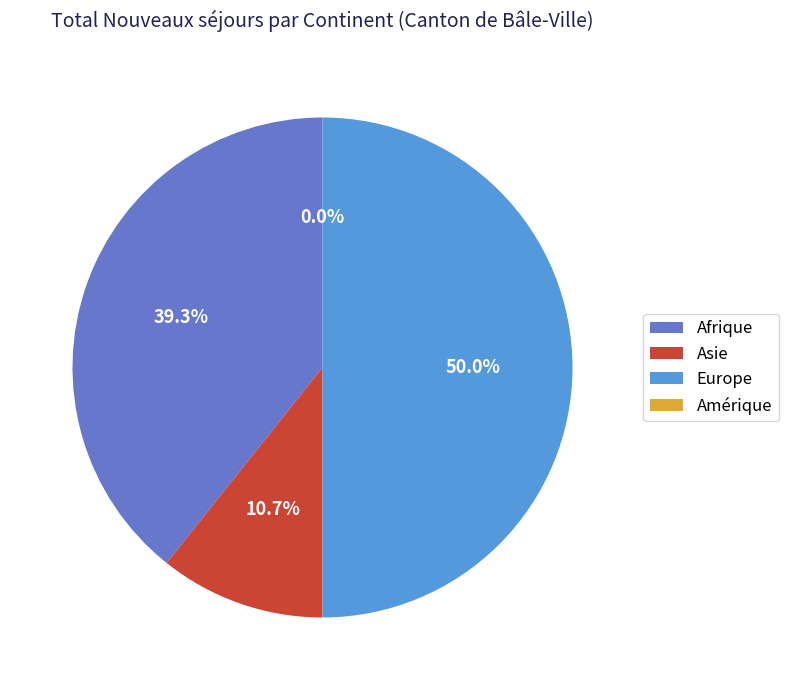

To the nearest percent, what is the average slice percentage?

25%